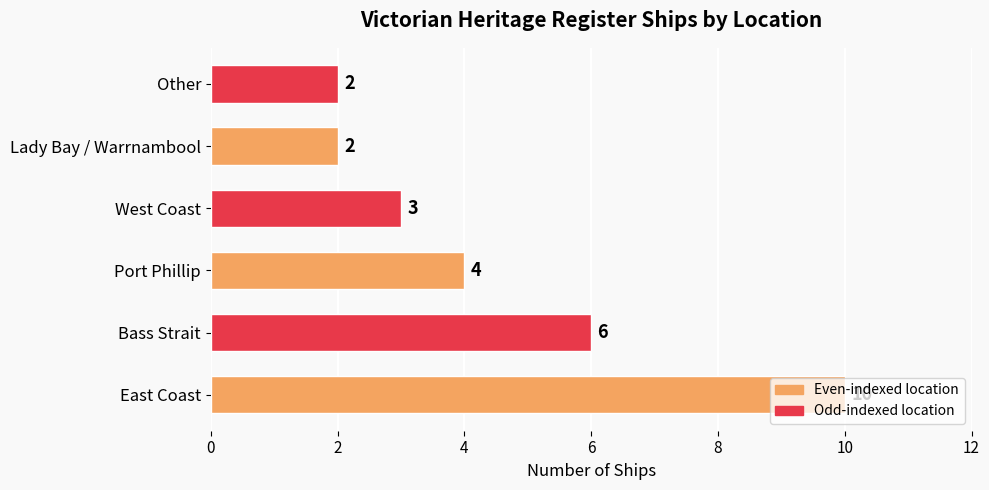

The value at Other is 2. True or false?

True